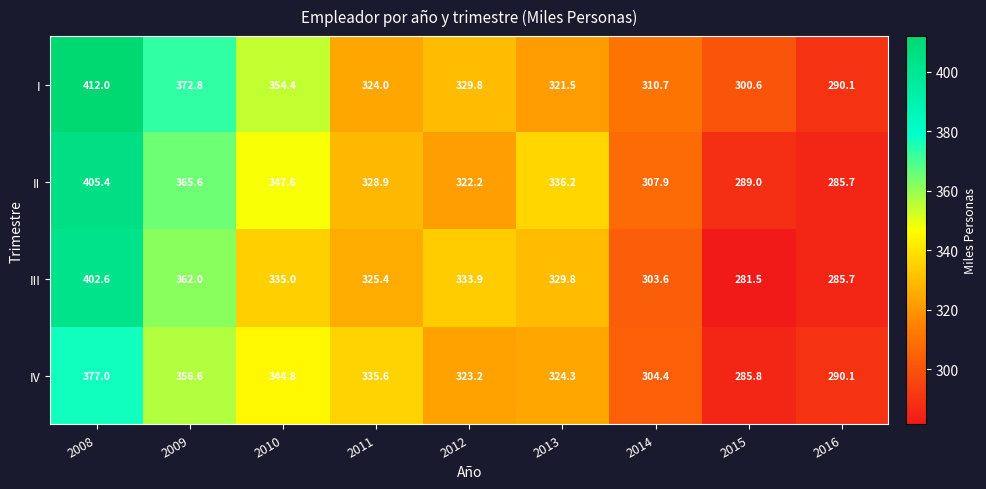

At which label is II closest to 345?

2010